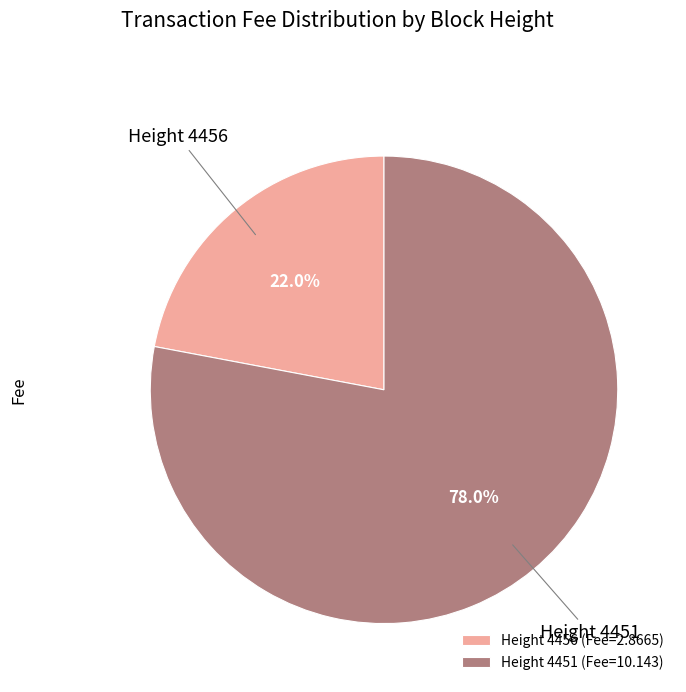

Between Height 4456 (Fee=2.8665) and Height 4451 (Fee=10.143), which is larger?

Height 4451 (Fee=10.143)